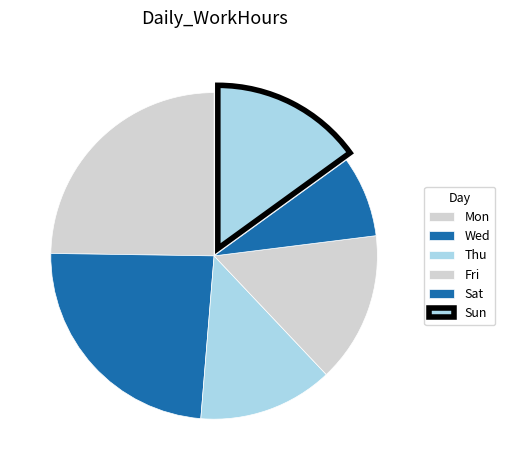

Count the number of slices in the pie.

6